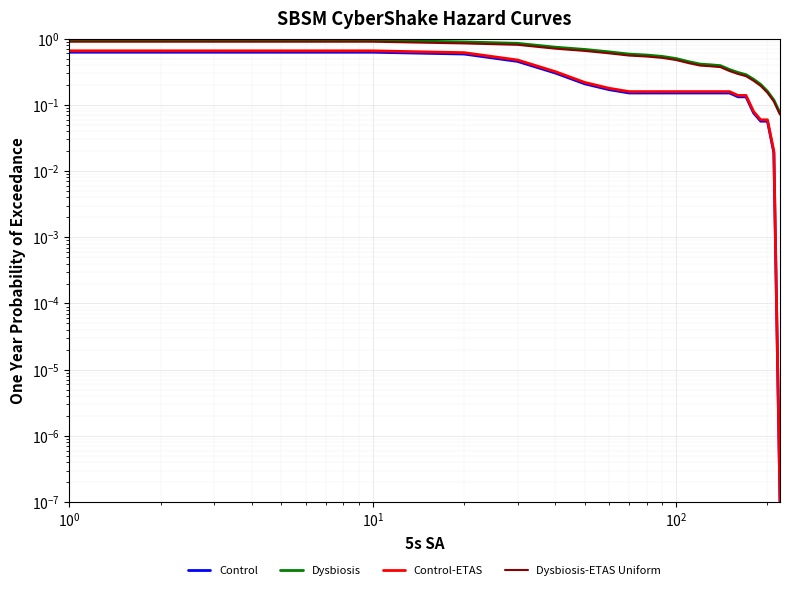

Is the value of Control at 9 greater than the value of Dysbiosis at 6?

No